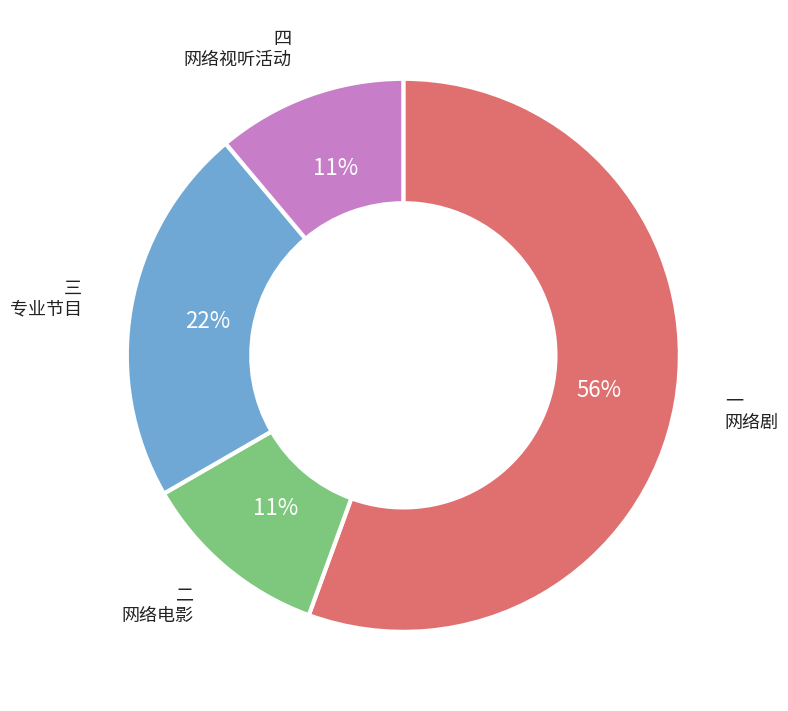

To the nearest percent, what is the average slice percentage?

25%